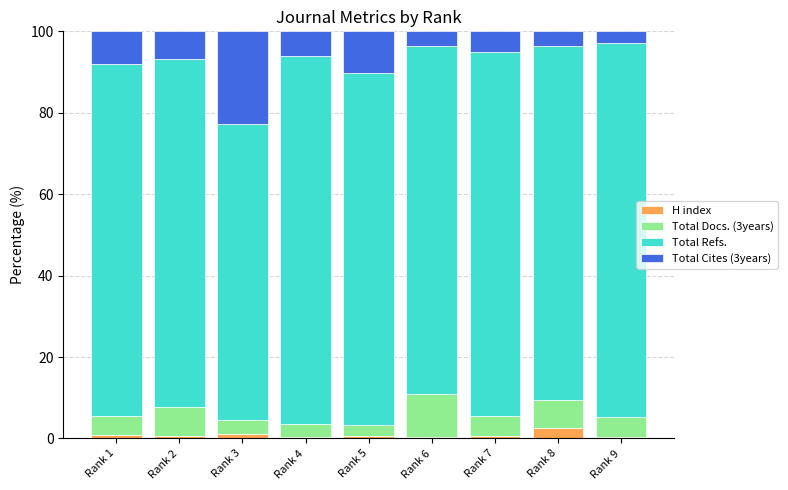

How many data points does each series have?

9